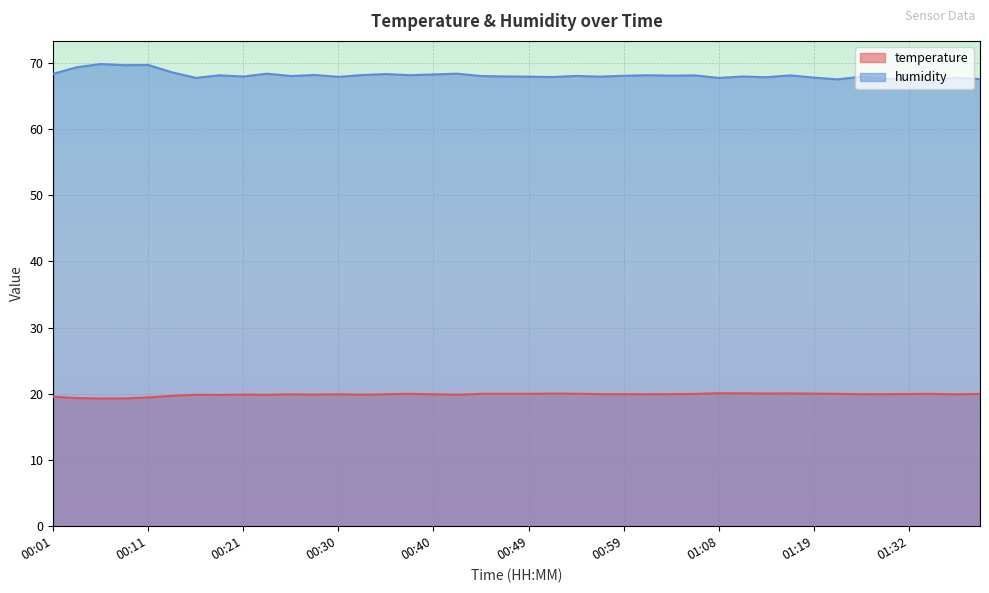

Read the humidity value at 00:54.

68.0